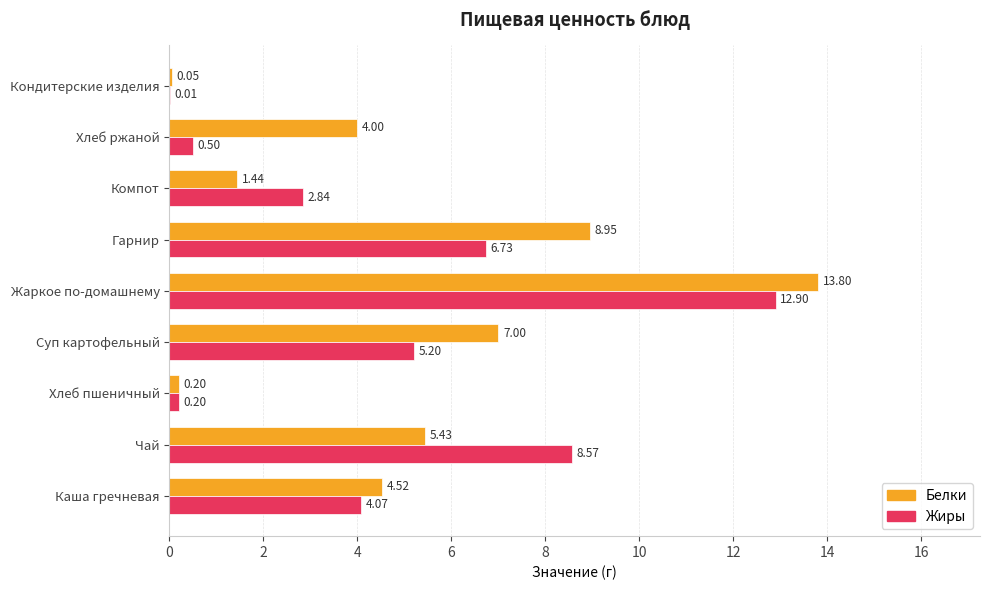

Which series changed the most between Жаркое по-домашнему and Кондитерские изделия?

Белки